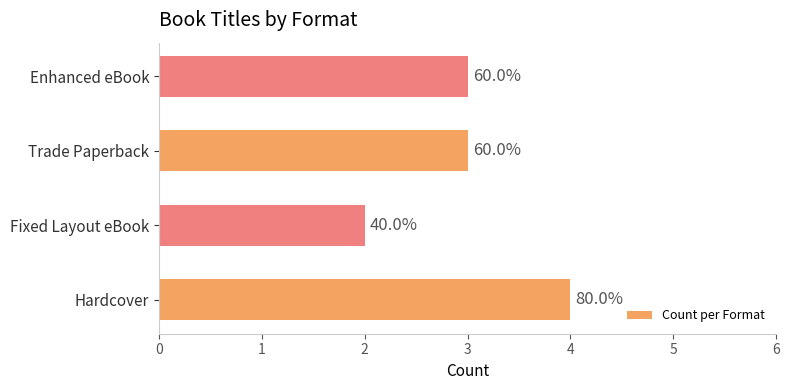

Does the chart contain any negative values?

No